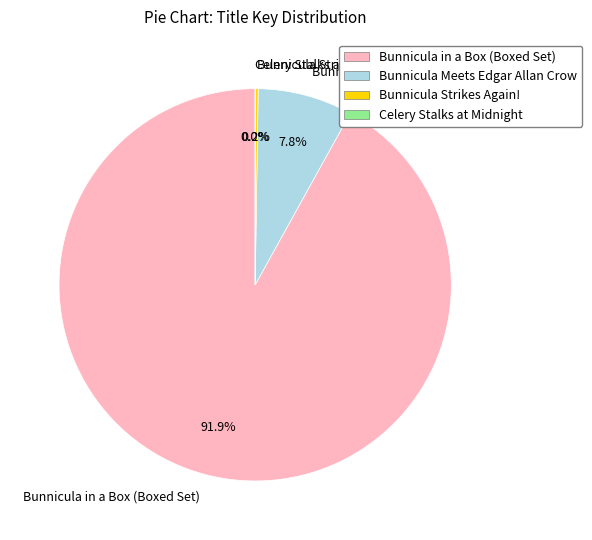

Which slice is the largest?

Bunnicula in a Box (Boxed Set)